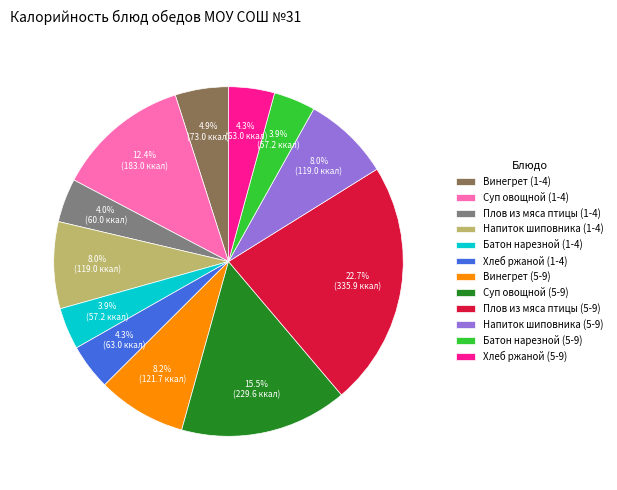

What is the largest slice in the pie chart?

Плов из мяса птицы (5-9)